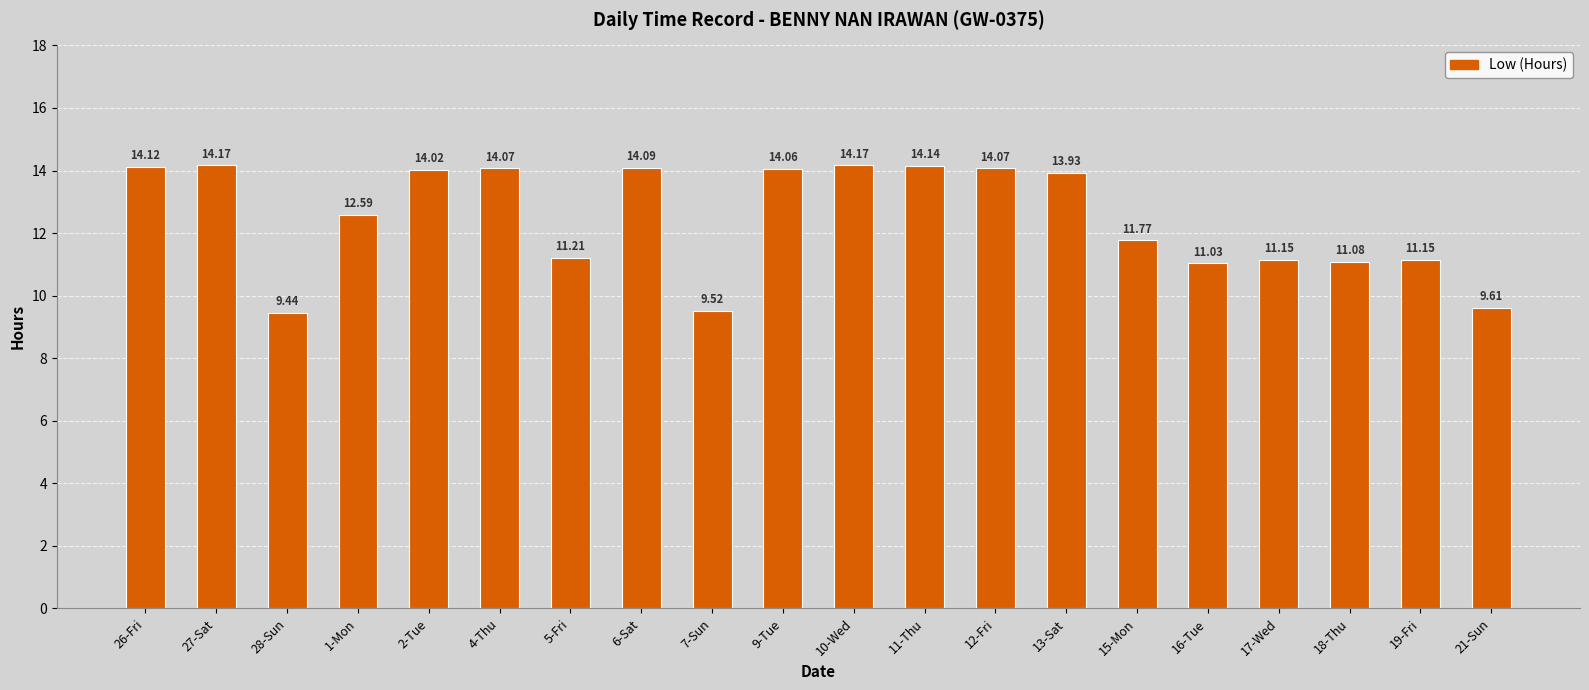

What is the greatest value displayed?

14.2